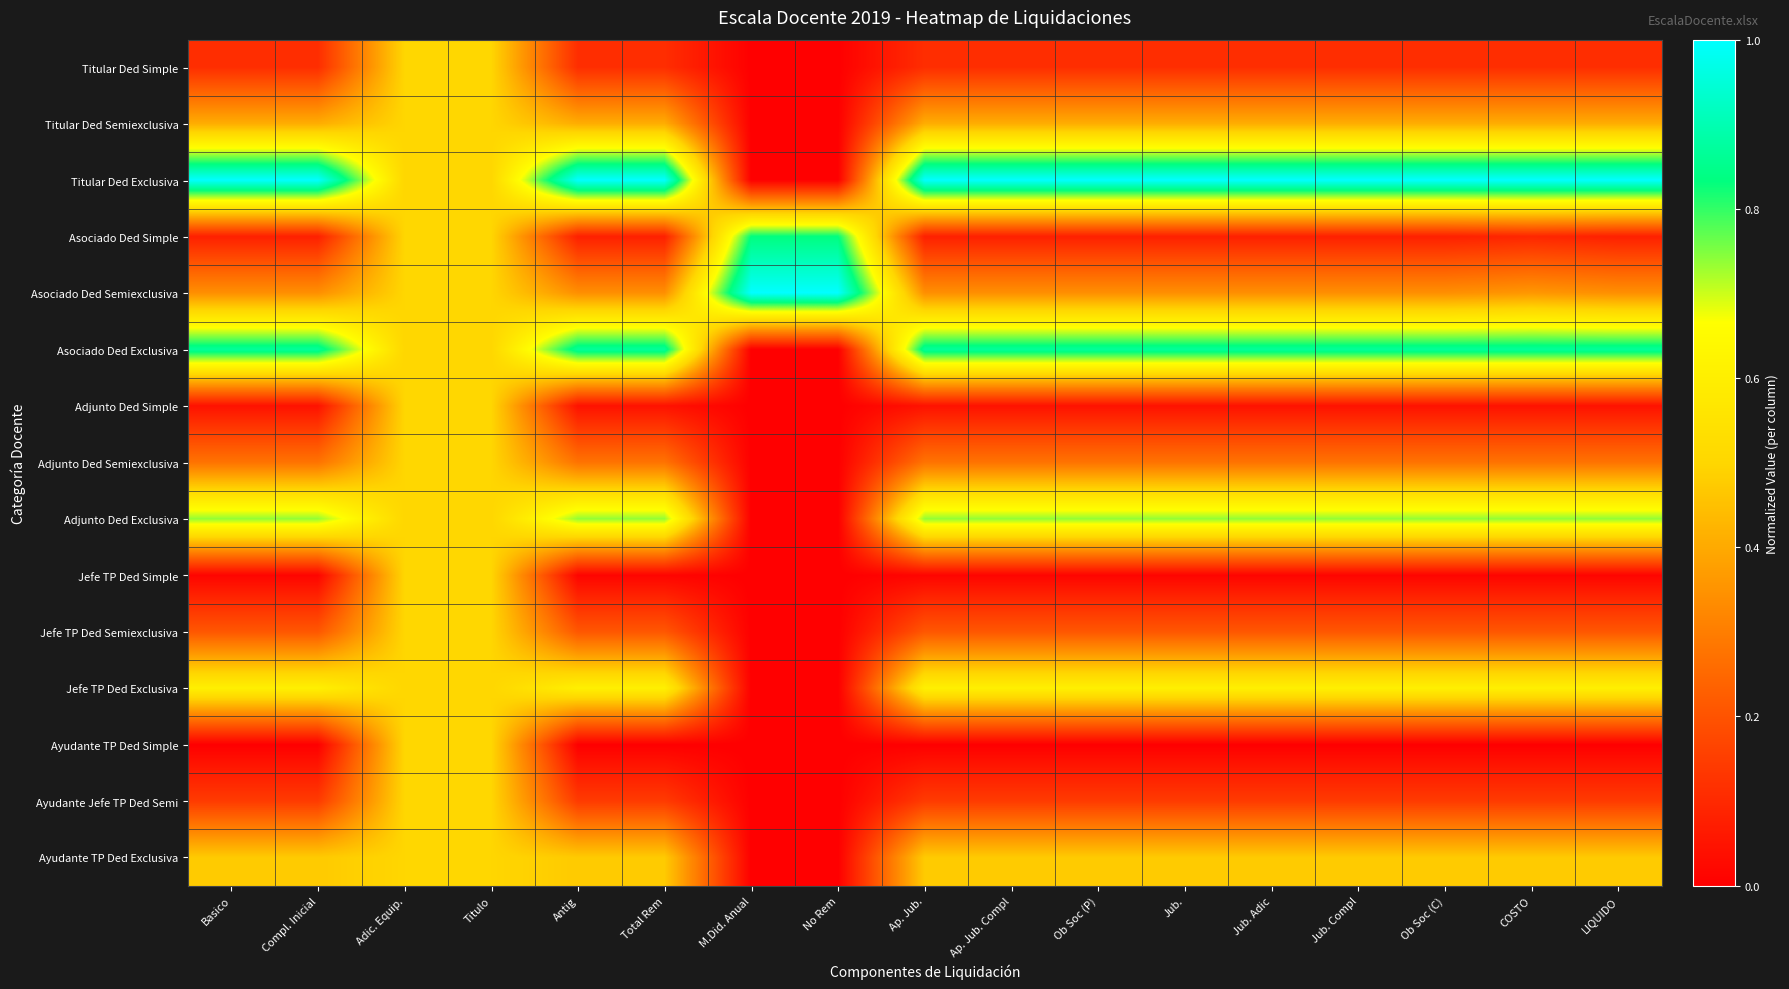

Reading left to right, transcribe all the data shown in this chart.

Titular Ded Simple: Basico=0.1	Compl. Inicial=0.1	Adic. Equip.=0.5	Titulo=0.5	Antig=0.1	Total Rem=0.1	M.Did. Anual=0.0	No Rem=0.0	Ap. Jub.=0.1	Ap. Jub. Compl=0.1	Ob Soc (P)=0.1	Jub.=0.1	Jub. Adic=0.1	Jub. Compl=0.1	Ob Soc (C)=0.1	COSTO=0.1	LIQUIDO=0.1
Titular Ded Semiexclusiva: Basico=0.4	Compl. Inicial=0.4	Adic. Equip.=0.5	Titulo=0.5	Antig=0.4	Total Rem=0.4	M.Did. Anual=0.0	No Rem=0.0	Ap. Jub.=0.4	Ap. Jub. Compl=0.4	Ob Soc (P)=0.4	Jub.=0.4	Jub. Adic=0.4	Jub. Compl=0.4	Ob Soc (C)=0.4	COSTO=0.4	LIQUIDO=0.4
Titular Ded Exclusiva: Basico=1.0	Compl. Inicial=1.0	Adic. Equip.=0.5	Titulo=0.5	Antig=1.0	Total Rem=1.0	M.Did. Anual=0.0	No Rem=0.0	Ap. Jub.=1.0	Ap. Jub. Compl=1.0	Ob Soc (P)=1.0	Jub.=1.0	Jub. Adic=1.0	Jub. Compl=1.0	Ob Soc (C)=1.0	COSTO=1.0	LIQUIDO=1.0
Asociado Ded Simple: Basico=0.1	Compl. Inicial=0.1	Adic. Equip.=0.5	Titulo=0.5	Antig=0.1	Total Rem=0.1	M.Did. Anual=0.8	No Rem=0.8	Ap. Jub.=0.1	Ap. Jub. Compl=0.1	Ob Soc (P)=0.1	Jub.=0.1	Jub. Adic=0.1	Jub. Compl=0.1	Ob Soc (C)=0.1	COSTO=0.1	LIQUIDO=0.1
Asociado Ded Semiexclusiva: Basico=0.3	Compl. Inicial=0.3	Adic. Equip.=0.5	Titulo=0.5	Antig=0.3	Total Rem=0.3	M.Did. Anual=1.0	No Rem=1.0	Ap. Jub.=0.3	Ap. Jub. Compl=0.3	Ob Soc (P)=0.3	Jub.=0.3	Jub. Adic=0.3	Jub. Compl=0.3	Ob Soc (C)=0.3	COSTO=0.4	LIQUIDO=0.3
Asociado Ded Exclusiva: Basico=0.9	Compl. Inicial=0.9	Adic. Equip.=0.5	Titulo=0.5	Antig=0.9	Total Rem=0.9	M.Did. Anual=0.0	No Rem=0.0	Ap. Jub.=0.9	Ap. Jub. Compl=0.9	Ob Soc (P)=0.9	Jub.=0.9	Jub. Adic=0.9	Jub. Compl=0.9	Ob Soc (C)=0.9	COSTO=0.9	LIQUIDO=0.9
Adjunto Ded Simple: Basico=0.0	Compl. Inicial=0.0	Adic. Equip.=0.5	Titulo=0.5	Antig=0.0	Total Rem=0.0	M.Did. Anual=0.0	No Rem=0.0	Ap. Jub.=0.0	Ap. Jub. Compl=0.0	Ob Soc (P)=0.0	Jub.=0.0	Jub. Adic=0.0	Jub. Compl=0.0	Ob Soc (C)=0.0	COSTO=0.0	LIQUIDO=0.0
Adjunto Ded Semiexclusiva: Basico=0.3	Compl. Inicial=0.3	Adic. Equip.=0.5	Titulo=0.5	Antig=0.3	Total Rem=0.3	M.Did. Anual=0.0	No Rem=0.0	Ap. Jub.=0.3	Ap. Jub. Compl=0.3	Ob Soc (P)=0.3	Jub.=0.3	Jub. Adic=0.3	Jub. Compl=0.3	Ob Soc (C)=0.3	COSTO=0.3	LIQUIDO=0.3
Adjunto Ded Exclusiva: Basico=0.7	Compl. Inicial=0.7	Adic. Equip.=0.5	Titulo=0.5	Antig=0.7	Total Rem=0.7	M.Did. Anual=0.0	No Rem=0.0	Ap. Jub.=0.7	Ap. Jub. Compl=0.7	Ob Soc (P)=0.7	Jub.=0.7	Jub. Adic=0.7	Jub. Compl=0.7	Ob Soc (C)=0.7	COSTO=0.7	LIQUIDO=0.7
Jefe TP Ded Simple: Basico=0.0	Compl. Inicial=0.0	Adic. Equip.=0.5	Titulo=0.5	Antig=0.0	Total Rem=0.0	M.Did. Anual=0.0	No Rem=0.0	Ap. Jub.=0.0	Ap. Jub. Compl=0.0	Ob Soc (P)=0.0	Jub.=0.0	Jub. Adic=0.0	Jub. Compl=0.0	Ob Soc (C)=0.0	COSTO=0.0	LIQUIDO=0.0
Jefe TP Ded Semiexclusiva: Basico=0.2	Compl. Inicial=0.2	Adic. Equip.=0.5	Titulo=0.5	Antig=0.2	Total Rem=0.2	M.Did. Anual=0.0	No Rem=0.0	Ap. Jub.=0.2	Ap. Jub. Compl=0.2	Ob Soc (P)=0.2	Jub.=0.2	Jub. Adic=0.2	Jub. Compl=0.2	Ob Soc (C)=0.2	COSTO=0.2	LIQUIDO=0.2
Jefe TP Ded Exclusiva: Basico=0.6	Compl. Inicial=0.6	Adic. Equip.=0.5	Titulo=0.5	Antig=0.6	Total Rem=0.6	M.Did. Anual=0.0	No Rem=0.0	Ap. Jub.=0.6	Ap. Jub. Compl=0.6	Ob Soc (P)=0.6	Jub.=0.6	Jub. Adic=0.6	Jub. Compl=0.6	Ob Soc (C)=0.6	COSTO=0.6	LIQUIDO=0.6
Ayudante TP Ded Simple: Basico=0.0	Compl. Inicial=0.0	Adic. Equip.=0.5	Titulo=0.5	Antig=0.0	Total Rem=0.0	M.Did. Anual=0.0	No Rem=0.0	Ap. Jub.=0.0	Ap. Jub. Compl=0.0	Ob Soc (P)=0.0	Jub.=0.0	Jub. Adic=0.0	Jub. Compl=0.0	Ob Soc (C)=0.0	COSTO=0.0	LIQUIDO=0.0
Ayudante Jefe TP Ded Semi: Basico=0.1	Compl. Inicial=0.1	Adic. Equip.=0.5	Titulo=0.5	Antig=0.1	Total Rem=0.1	M.Did. Anual=0.0	No Rem=0.0	Ap. Jub.=0.1	Ap. Jub. Compl=0.1	Ob Soc (P)=0.1	Jub.=0.1	Jub. Adic=0.1	Jub. Compl=0.1	Ob Soc (C)=0.1	COSTO=0.1	LIQUIDO=0.1
Ayudante TP Ded Exclusiva: Basico=0.5	Compl. Inicial=0.5	Adic. Equip.=0.5	Titulo=0.5	Antig=0.5	Total Rem=0.5	M.Did. Anual=0.0	No Rem=0.0	Ap. Jub.=0.5	Ap. Jub. Compl=0.5	Ob Soc (P)=0.5	Jub.=0.5	Jub. Adic=0.5	Jub. Compl=0.5	Ob Soc (C)=0.5	COSTO=0.5	LIQUIDO=0.5